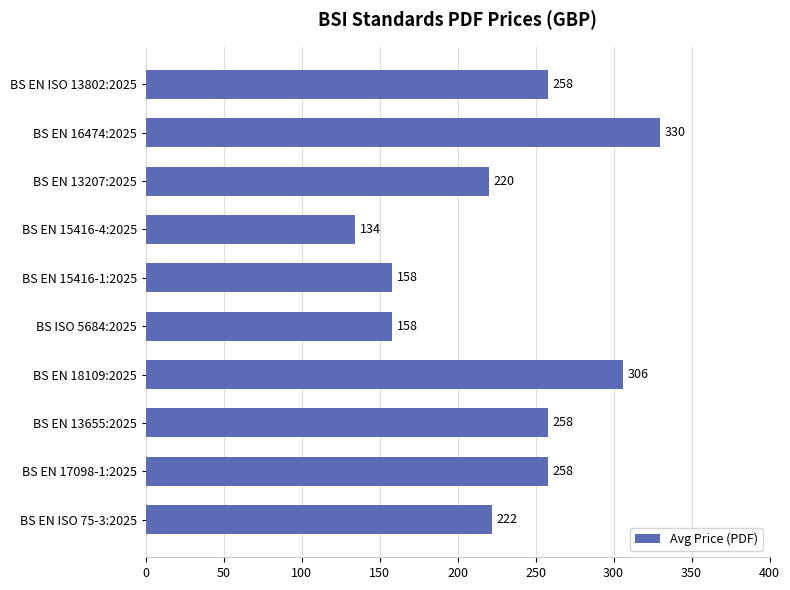

What is the difference between the values at BS EN ISO 75-3:2025 and BS EN 13655:2025?

36